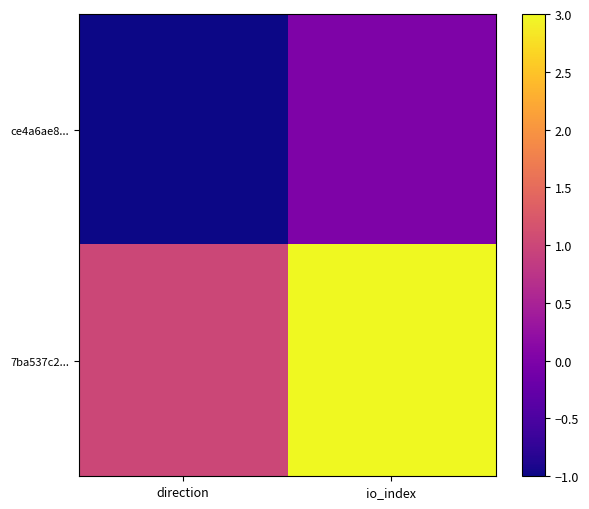

Which has a higher value, direction or io_index?

io_index